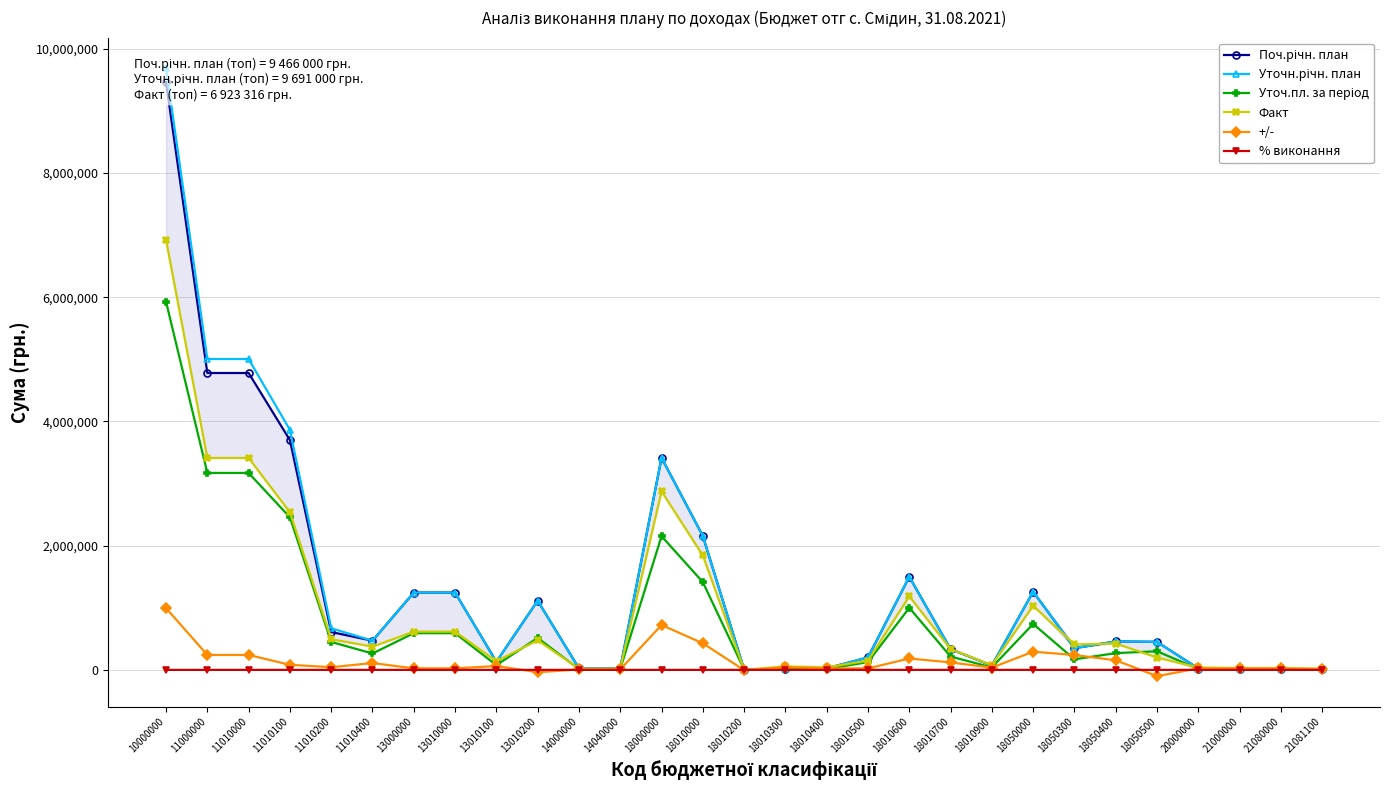

Between 18050000 and 14040000, which is larger?

18050000